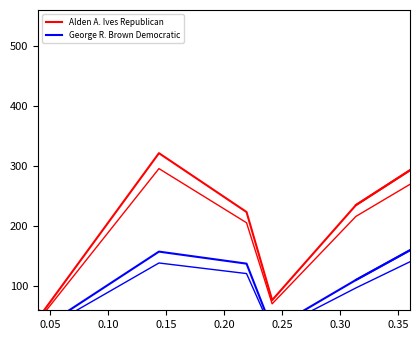

At how many categories does at least one series exceed 127?

5